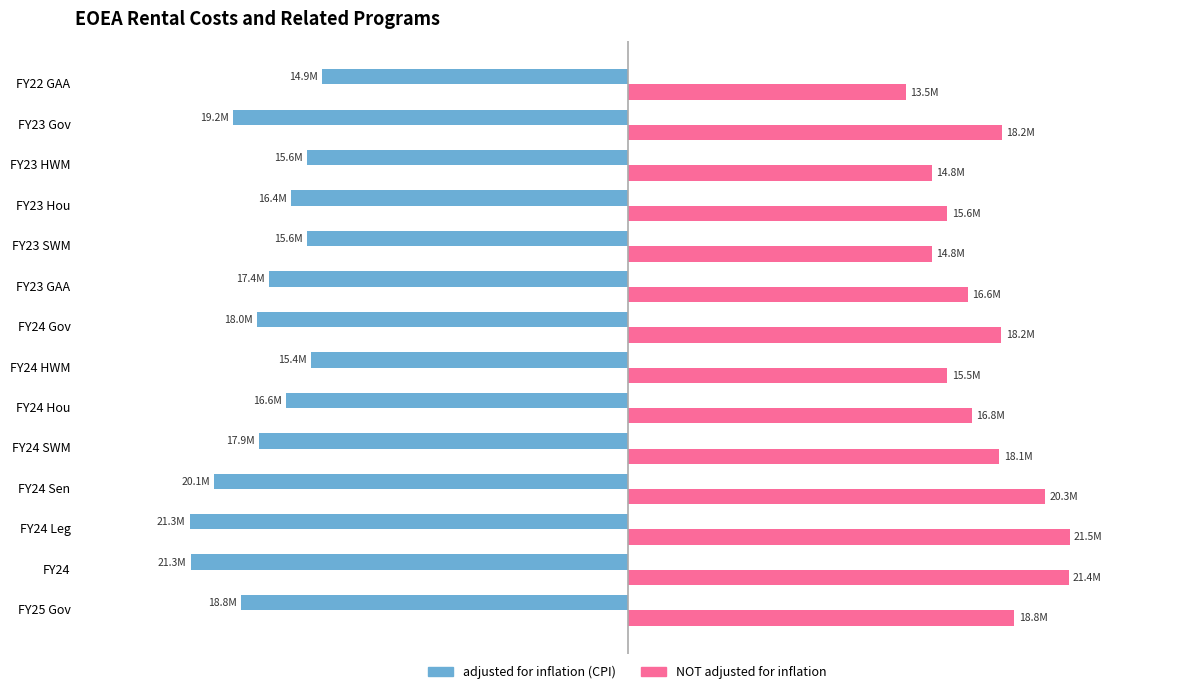

What are all the series names shown in the legend?

adjusted for inflation (CPI), NOT adjusted for inflation